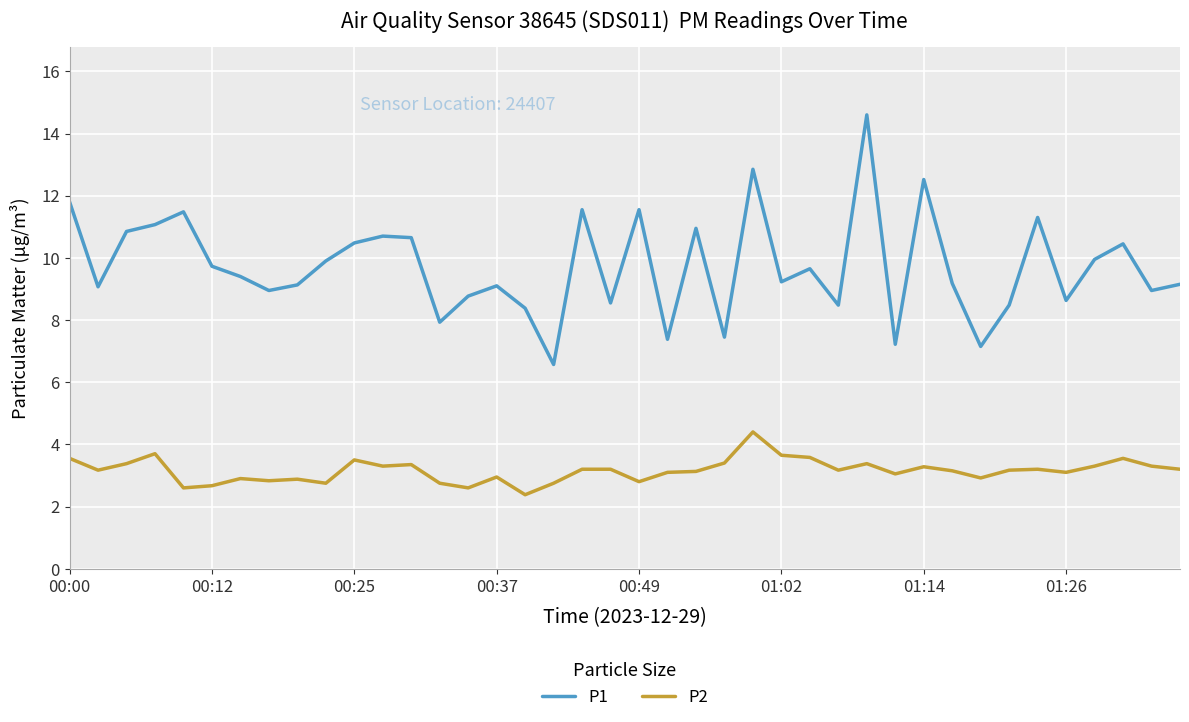

True or false: P2 and P1 intersect in this chart.

False